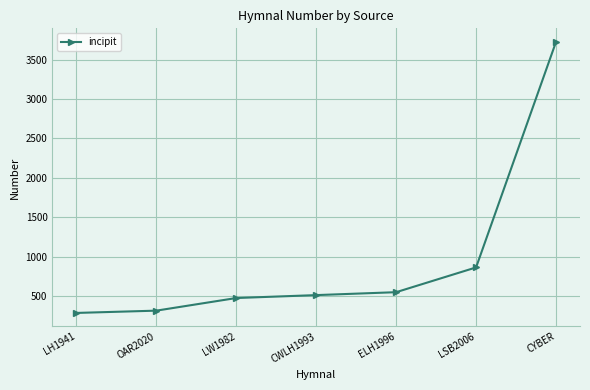

Is it true that the value at CWLH1993 is 146?

False